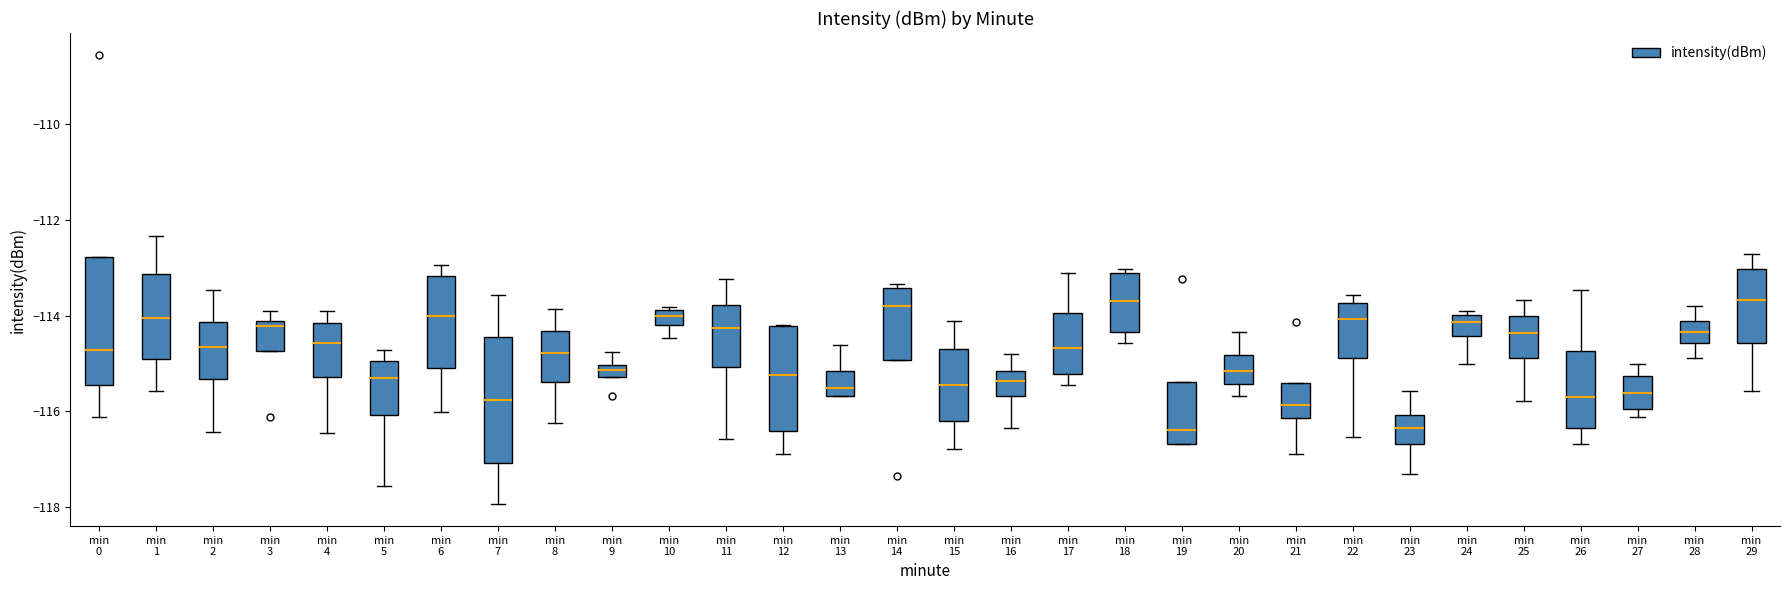

Where does the upper whisker of the box for min 27 end on the y-axis? The values are not printed on the chart, so give them approximately, as read against the axis.

-115.0